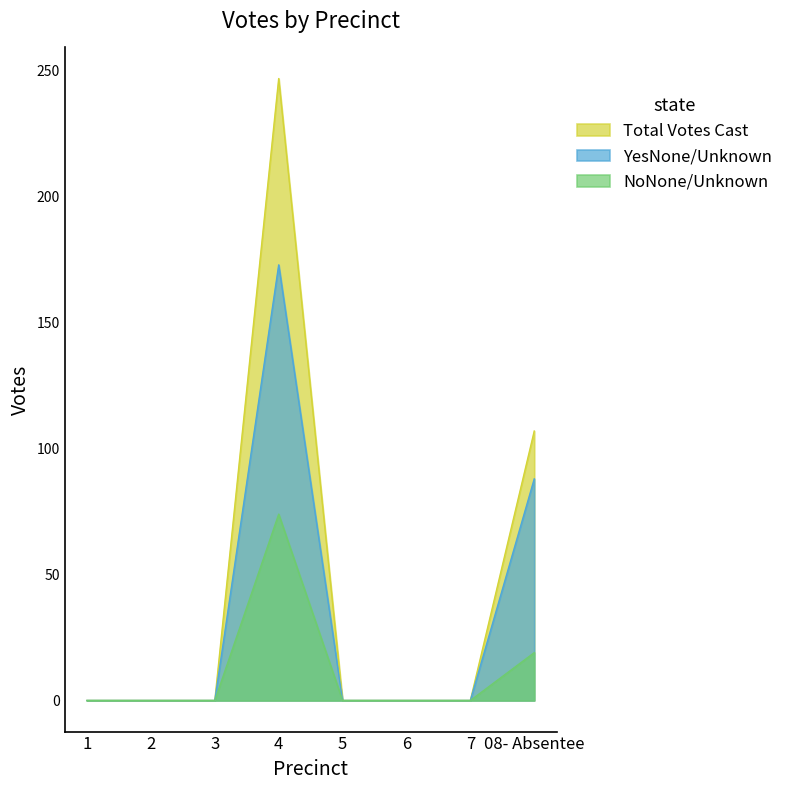

Rank the series at 5 from lowest to highest value.

YesNone/Unknown, NoNone/Unknown, Total Votes Cast